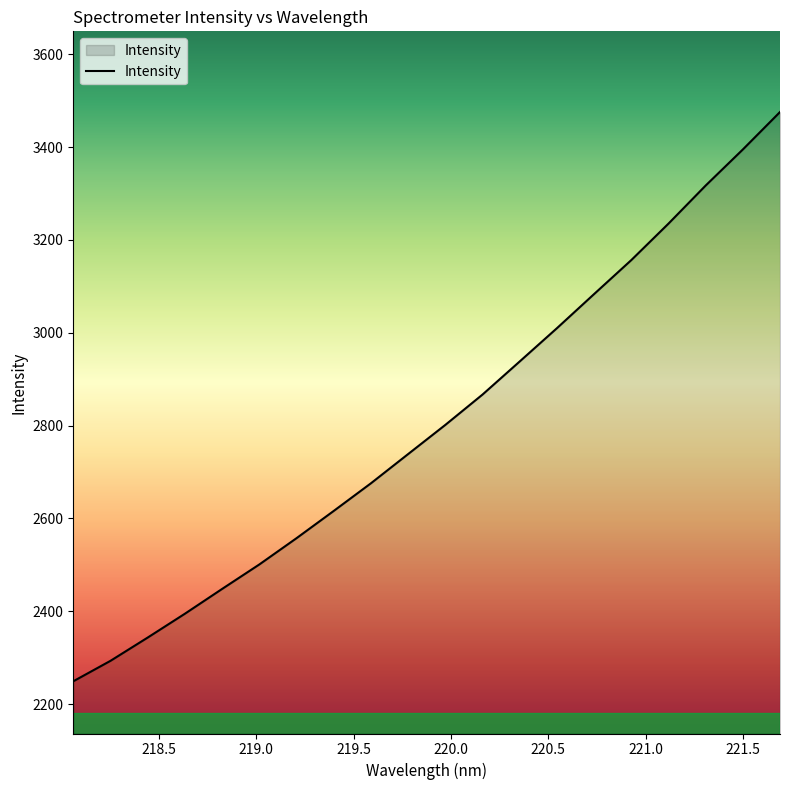

What is the minimum value shown in the chart?

2249.3